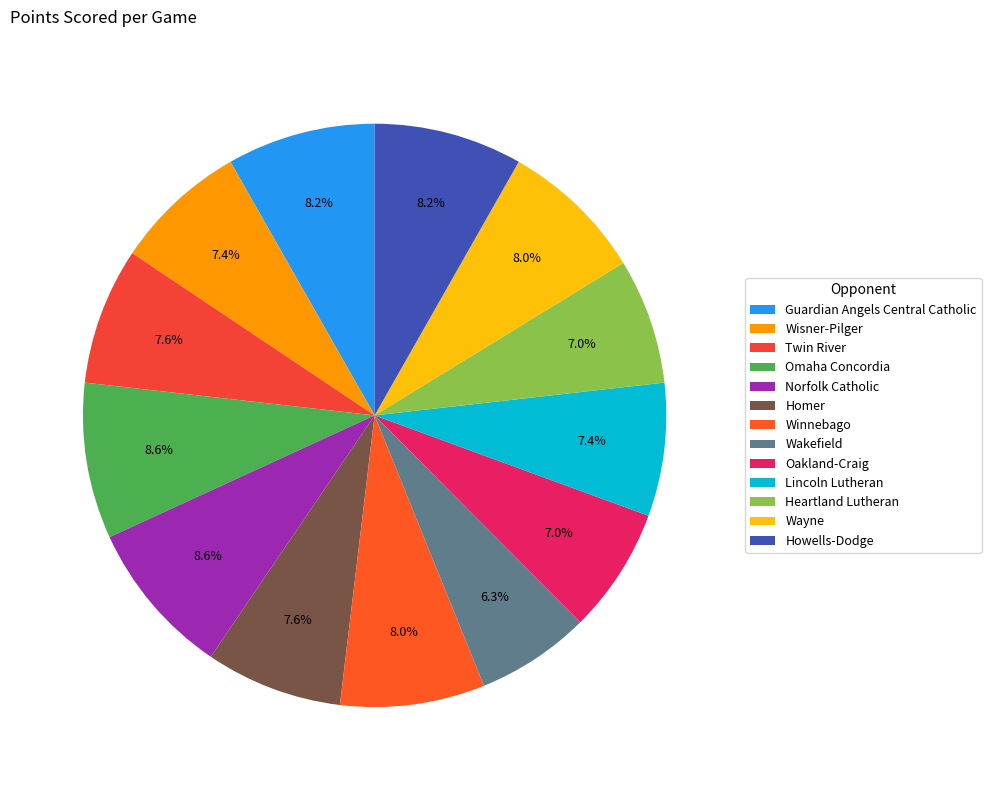

Rank the categories by value from lowest to highest.

Wakefield, Oakland-Craig, Heartland Lutheran, Wisner-Pilger, Lincoln Lutheran, Twin River, Homer, Winnebago, Wayne, Guardian Angels Central Catholic, Howells-Dodge, Omaha Concordia, Norfolk Catholic